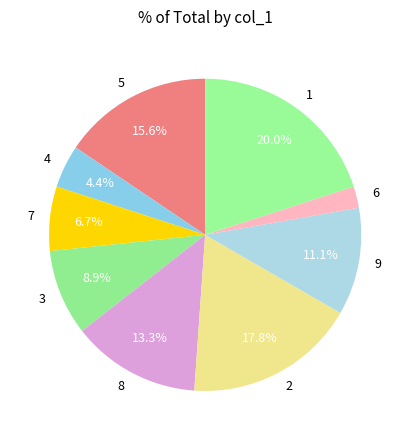

To the nearest percent, what portion does 9 represent?

11%